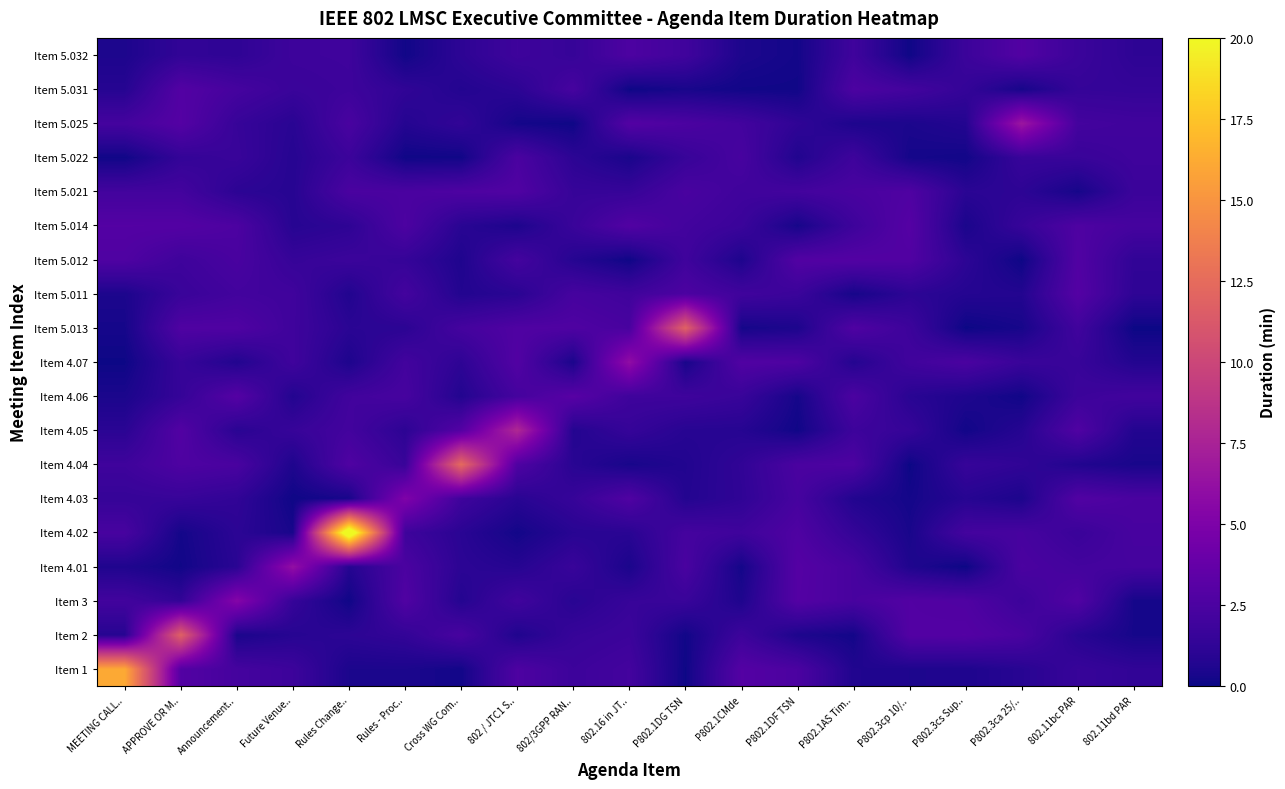

Rank the series at Cross WG Com.. from lowest to highest value.

Item 5.022, Item 1, Item 5.012, Item 5.011, Item 4.06, Item 5.031, Item 3, Item 5.014, Item 4.02, Item 4.01, Item 5.032, Item 4.07, Item 5.025, Item 4.03, Item 5.013, Item 2, Item 5.021, Item 4.05, Item 4.04